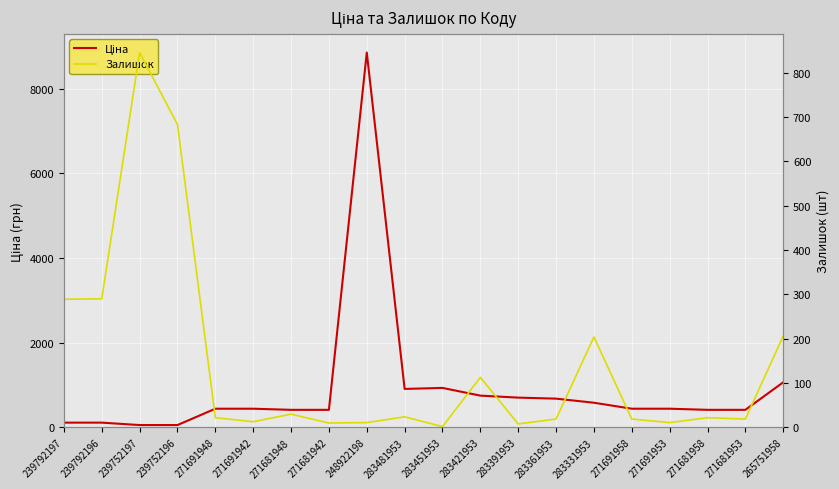

What value does the Ціна series have at 265751958?

1067.3